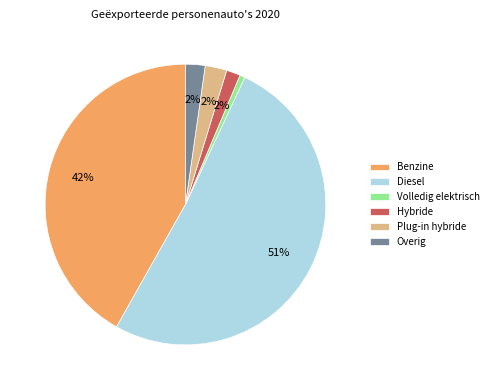

To the nearest percent, what is the combined percentage of Hybride and Plug-in hybride?

4%